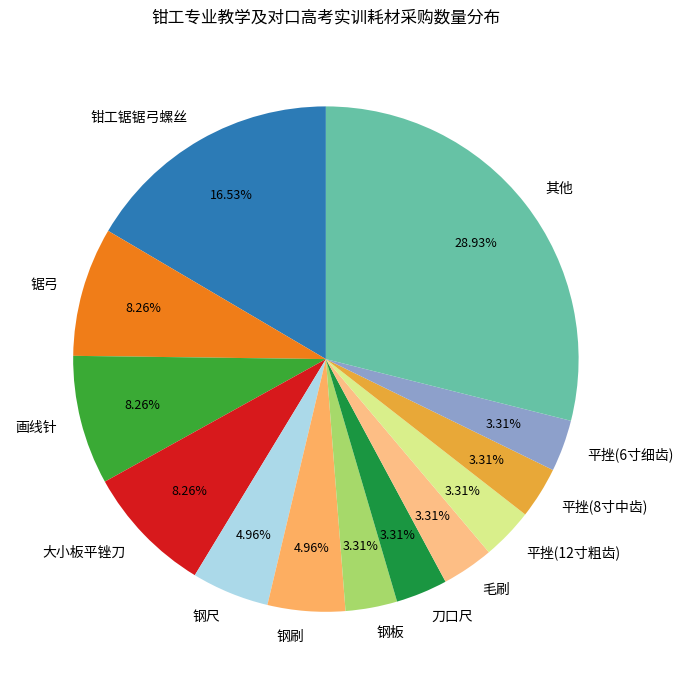

Do 刀口尺 and 锯弓 together represent more than half of the pie?

No